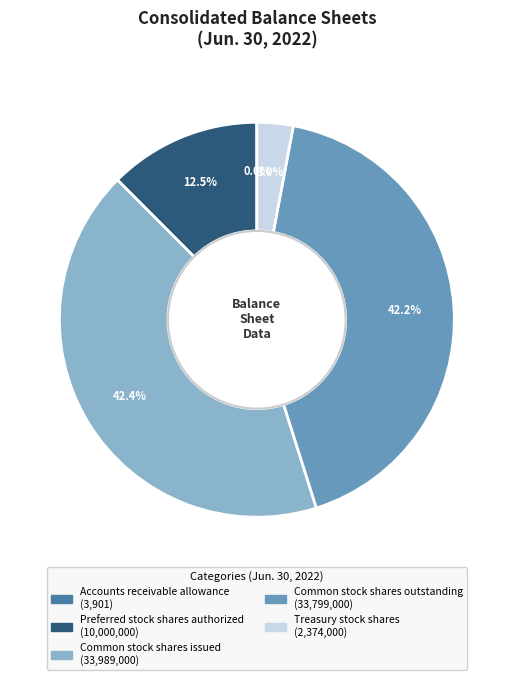

Which has a higher value, Preferred stock shares authorized or Treasury stock shares?

Preferred stock shares authorized